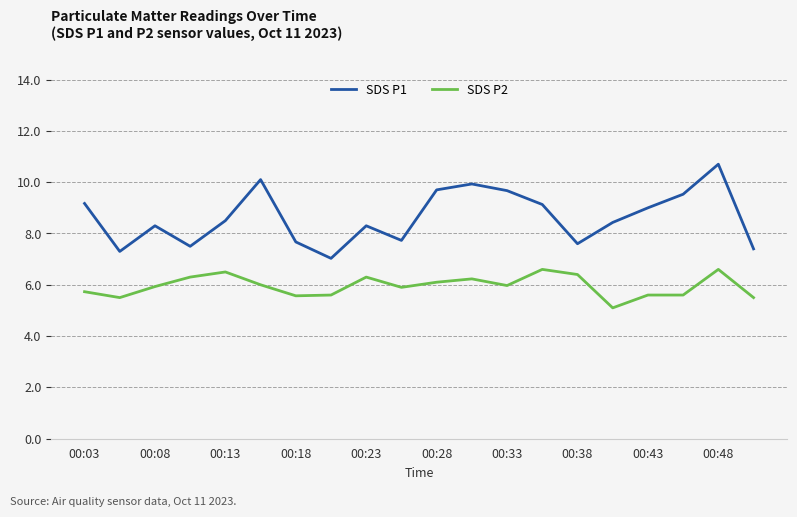

Which series has the widest spread of values?

SDS P1